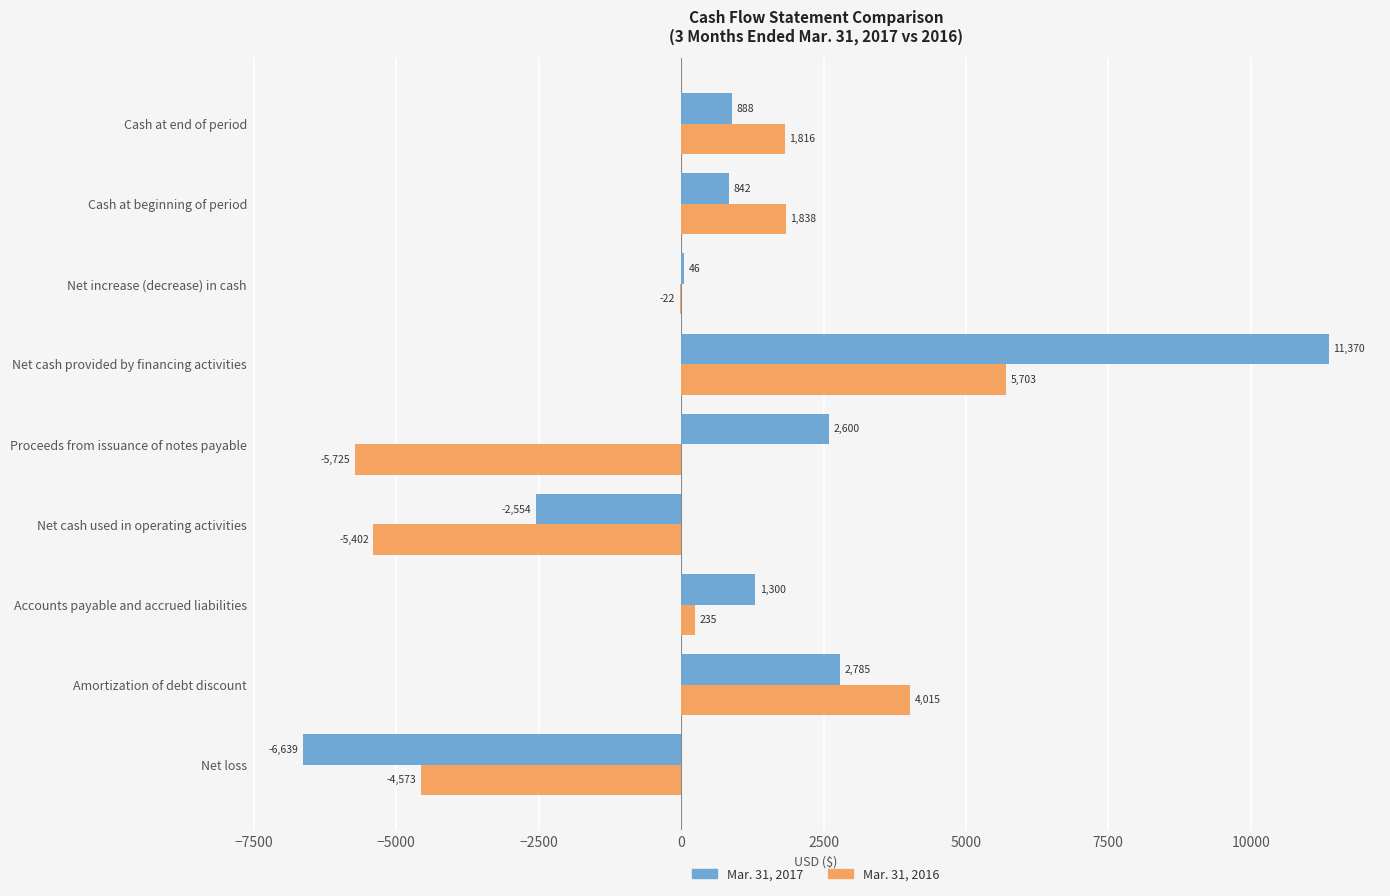

Which series changed the most between Amortization of debt discount and Net cash provided by financing activities?

Mar. 31, 2017